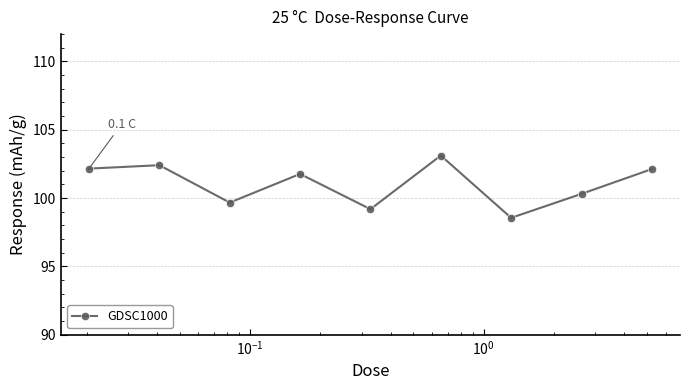

What is the sum of all values?

909.3